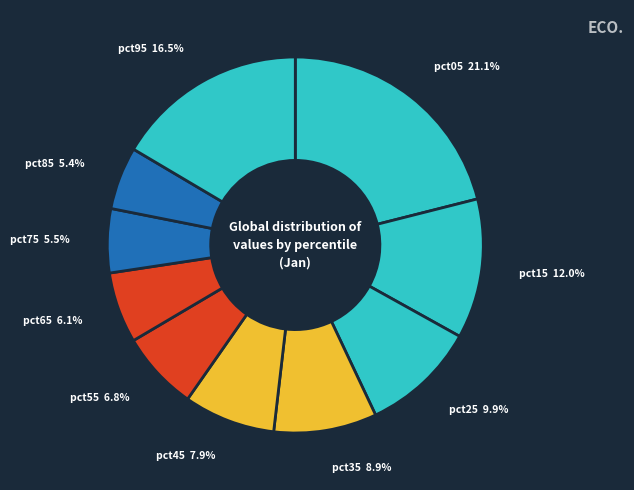

To the nearest percent, what is the combined percentage of pct05 and pct55?

28%